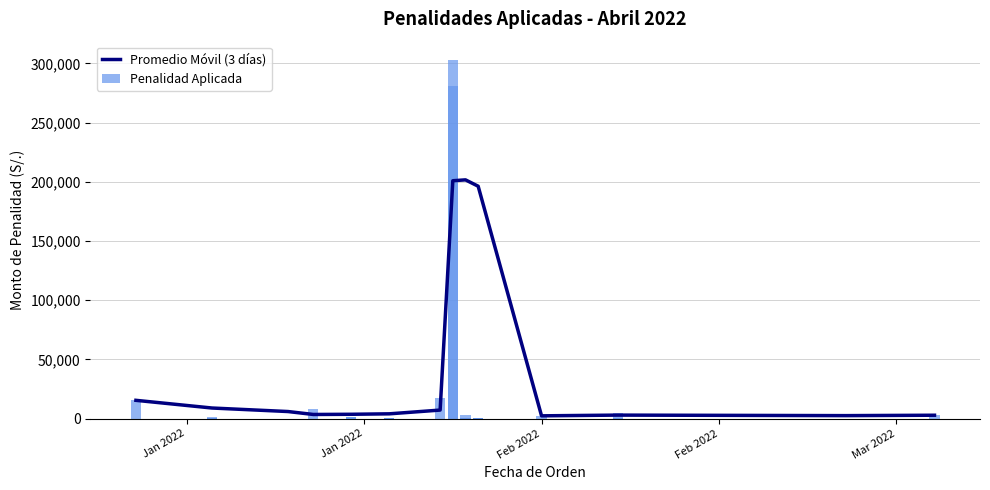

What is the maximum value for Promedio Móvil (3 días)?

201634.6